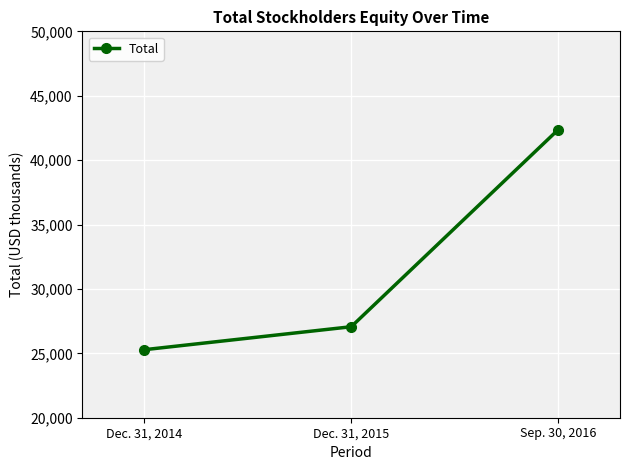

Which label corresponds to the smallest value in the chart?

Dec. 31, 2014